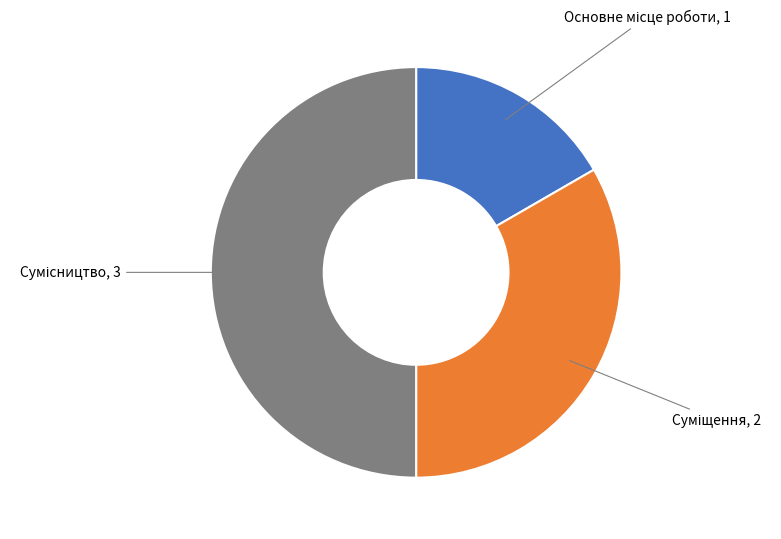

Combined, what portion of the pie is Сумісництво and Основне місце роботи?

66.7%